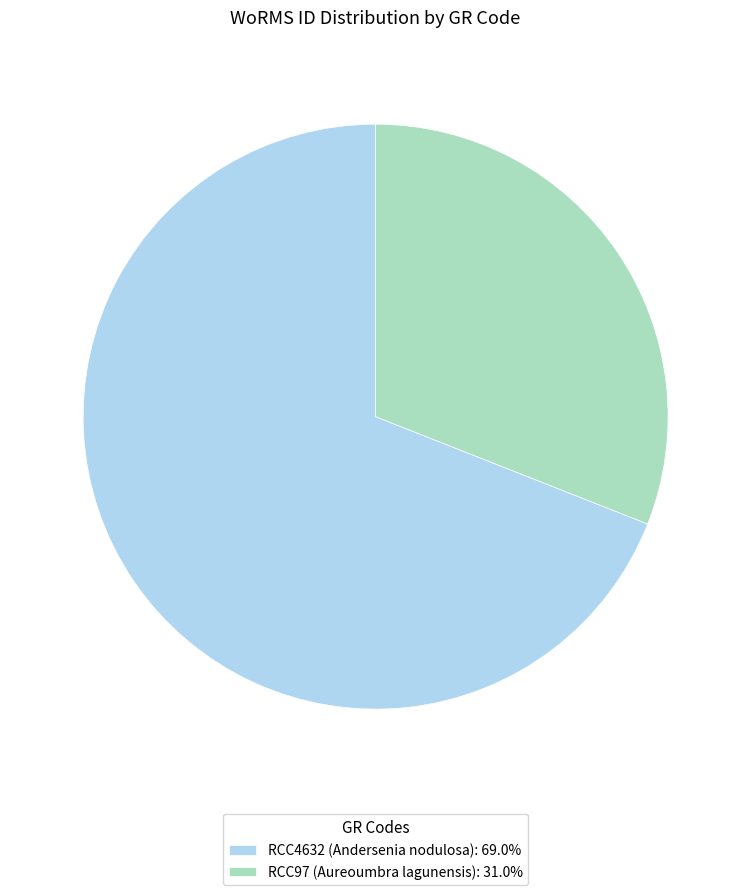

How many segments does this pie chart have?

2